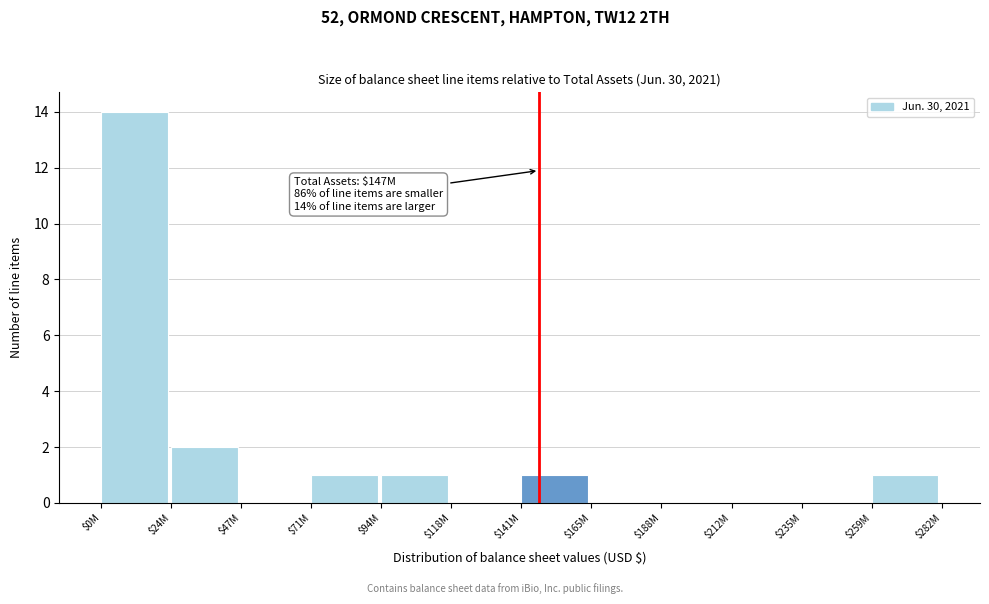

Which category has the highest value across all series?

$0M